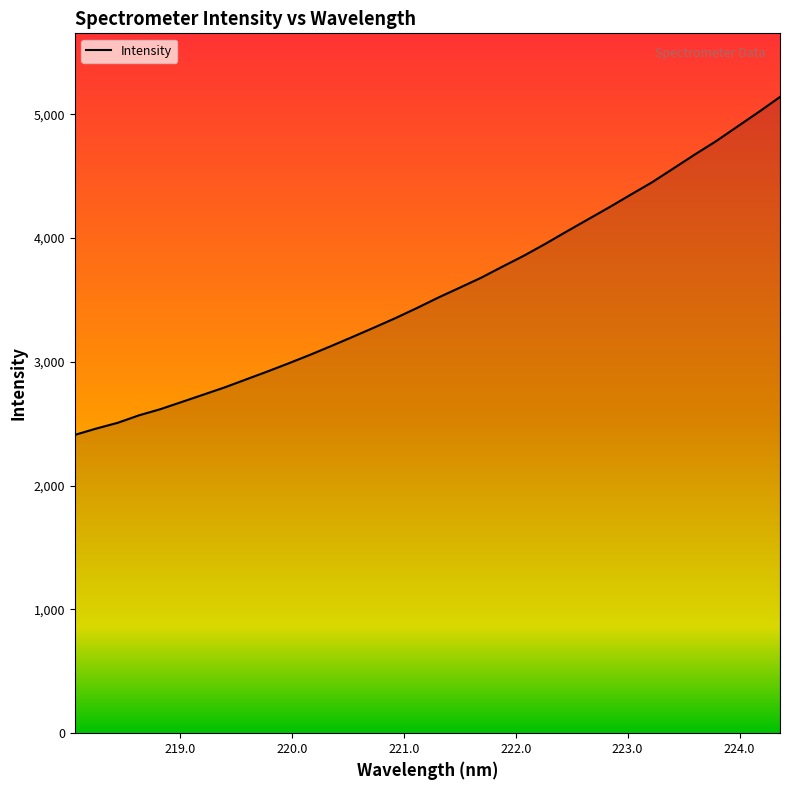

What is the minimum value shown in the chart?

2409.9